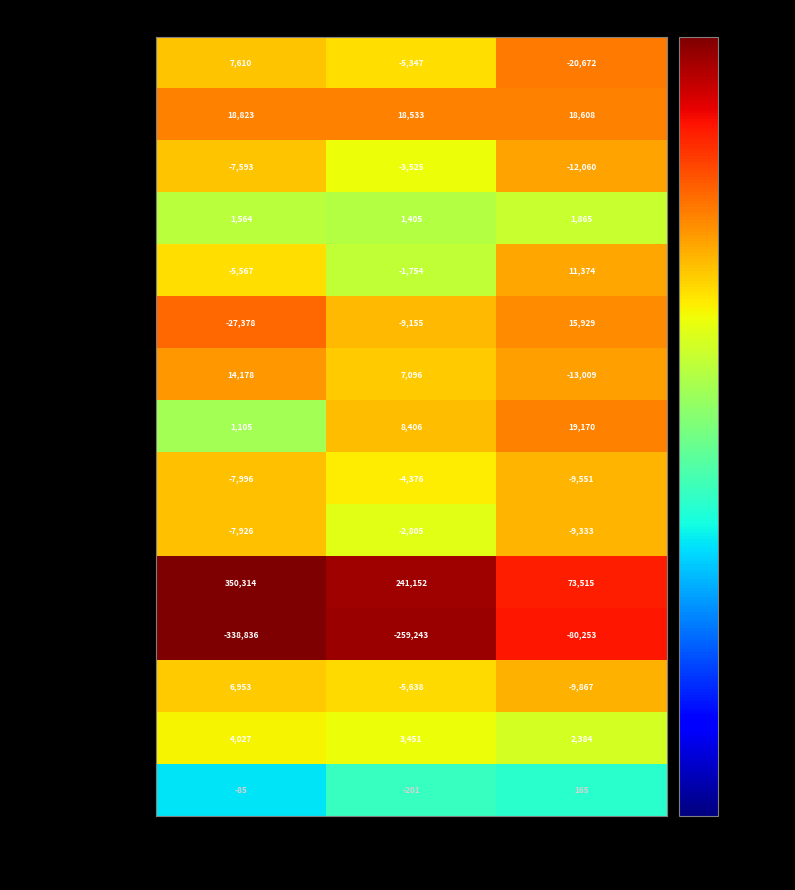

What is the approximate value of Accounts payable at Dec. 31, 2015, to the nearest 100?

-13000